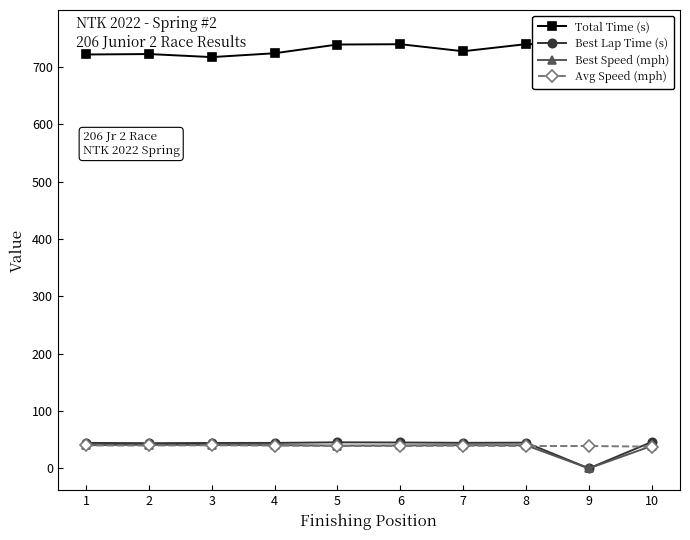

At how many categories does at least one series exceed 700?

10